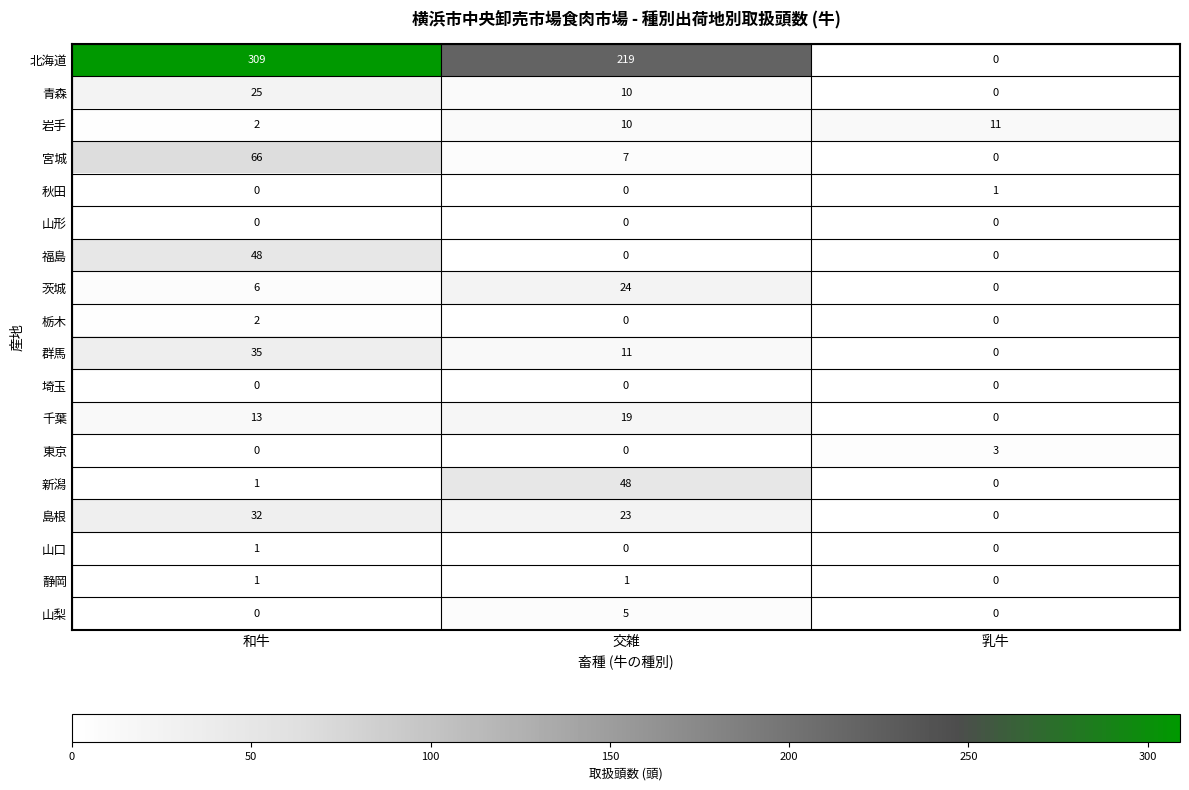

The 北海道 series shows 170 at 乳牛. True or false?

False